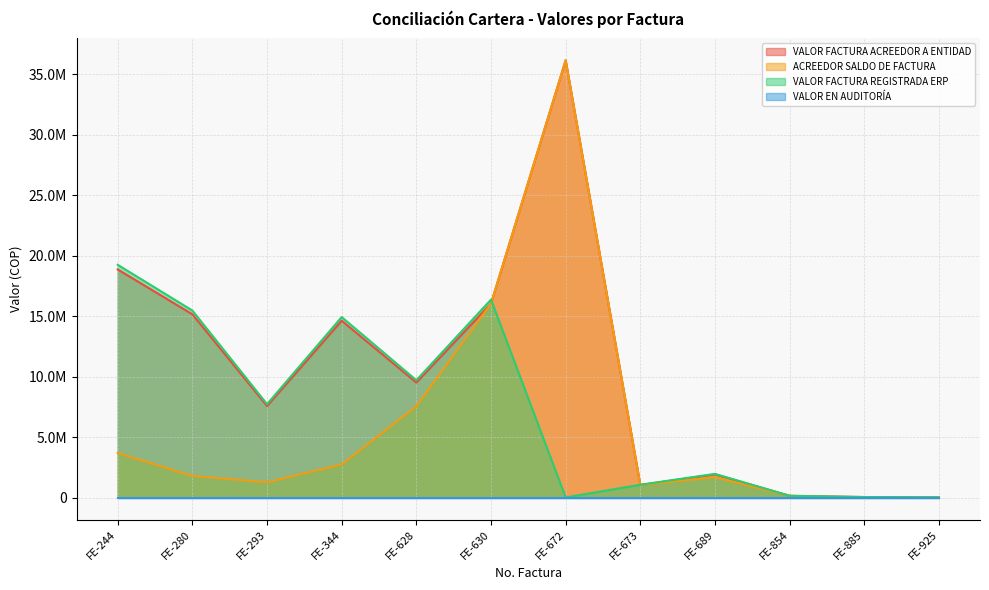

Rank the categories by ACREEDOR SALDO DE FACTURA value from highest to lowest.

FE-672, FE-630, FE-628, FE-244, FE-344, FE-280, FE-689, FE-293, FE-673, FE-854, FE-925, FE-885